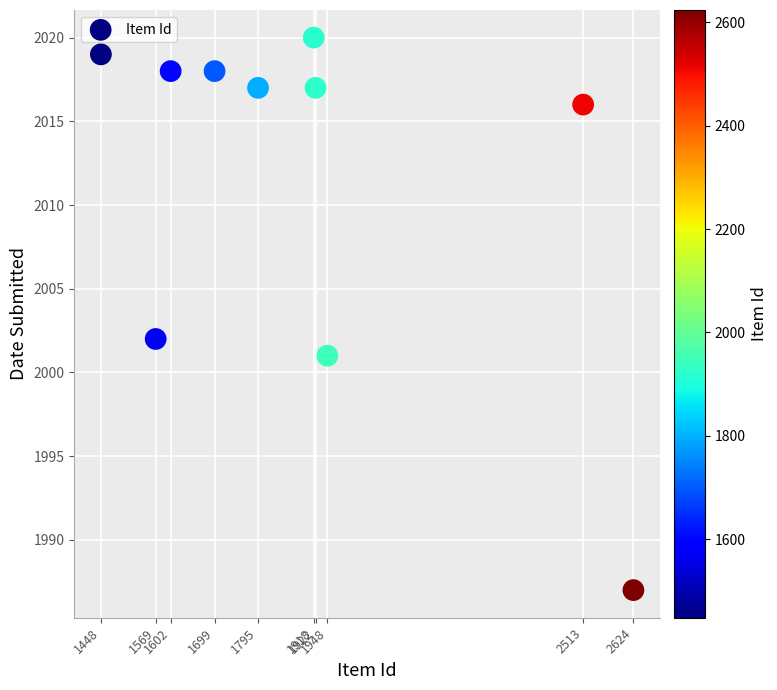

What is the range of Y values (max minus min)?

33